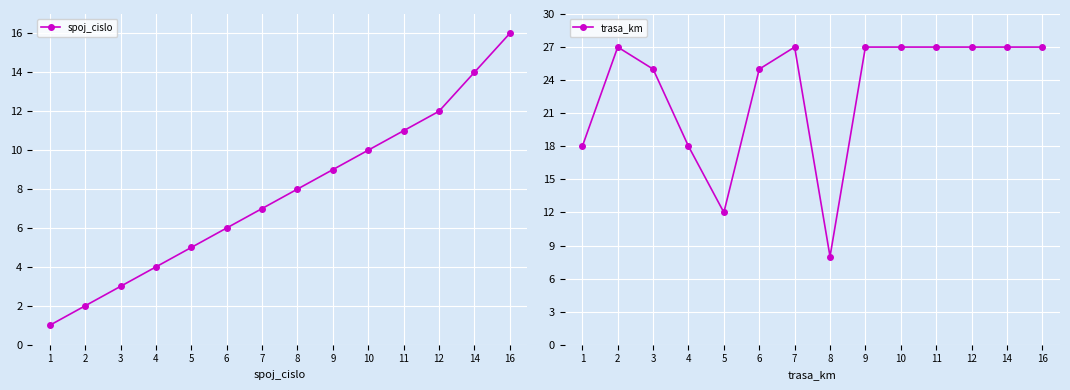

At which label does spoj_cislo reach its peak?

16